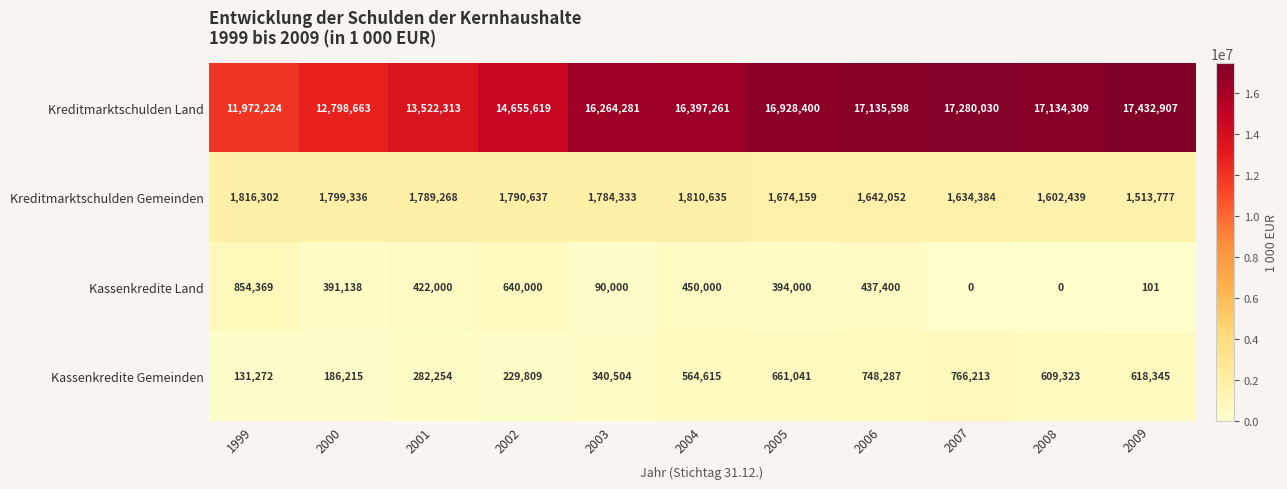

Where is Kreditmarktschulden Land nearest to the value 14702565?

2002